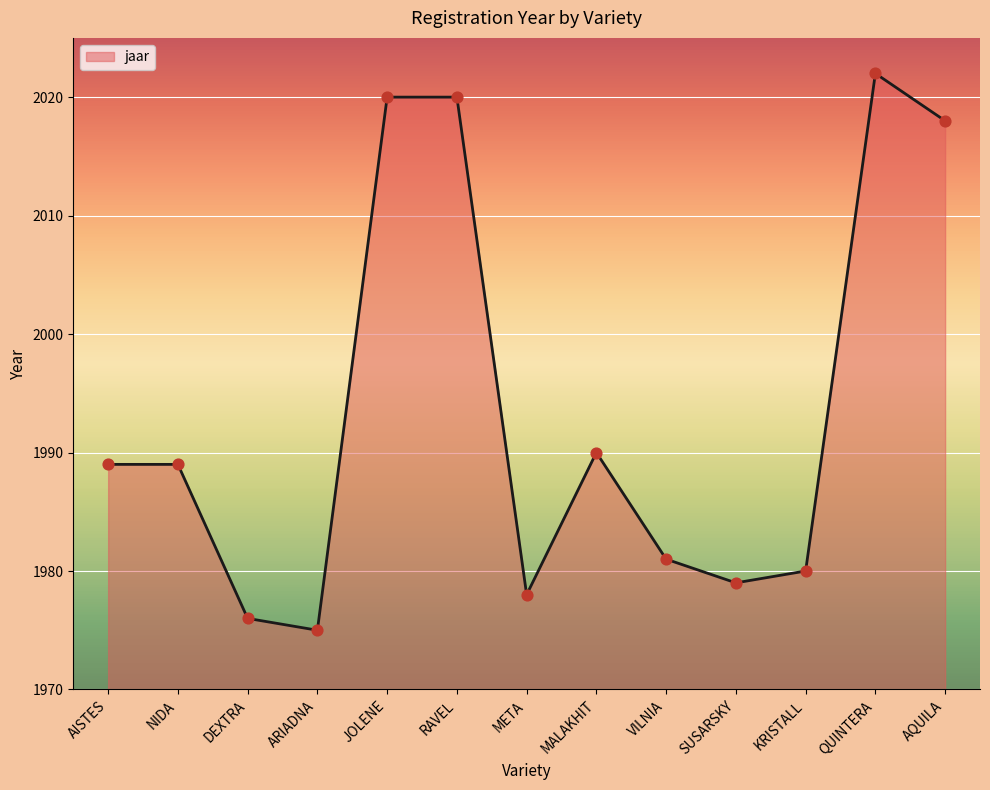

What is the ratio of the value at QUINTERA to the value at RAVEL?

1.0